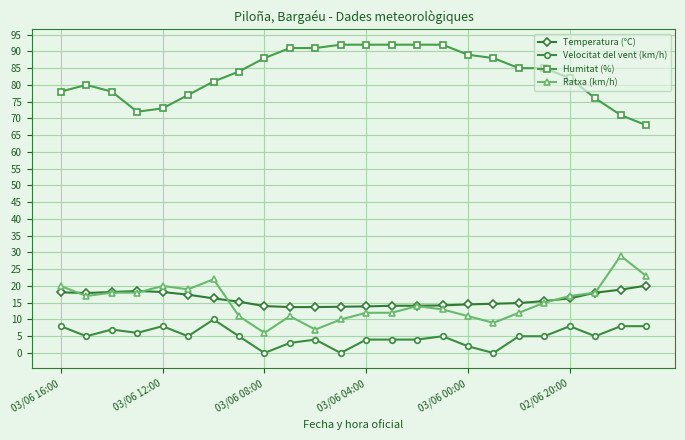

True or false: Velocitat del vent (km/h) has more than 0 points higher than both neighbors.

True